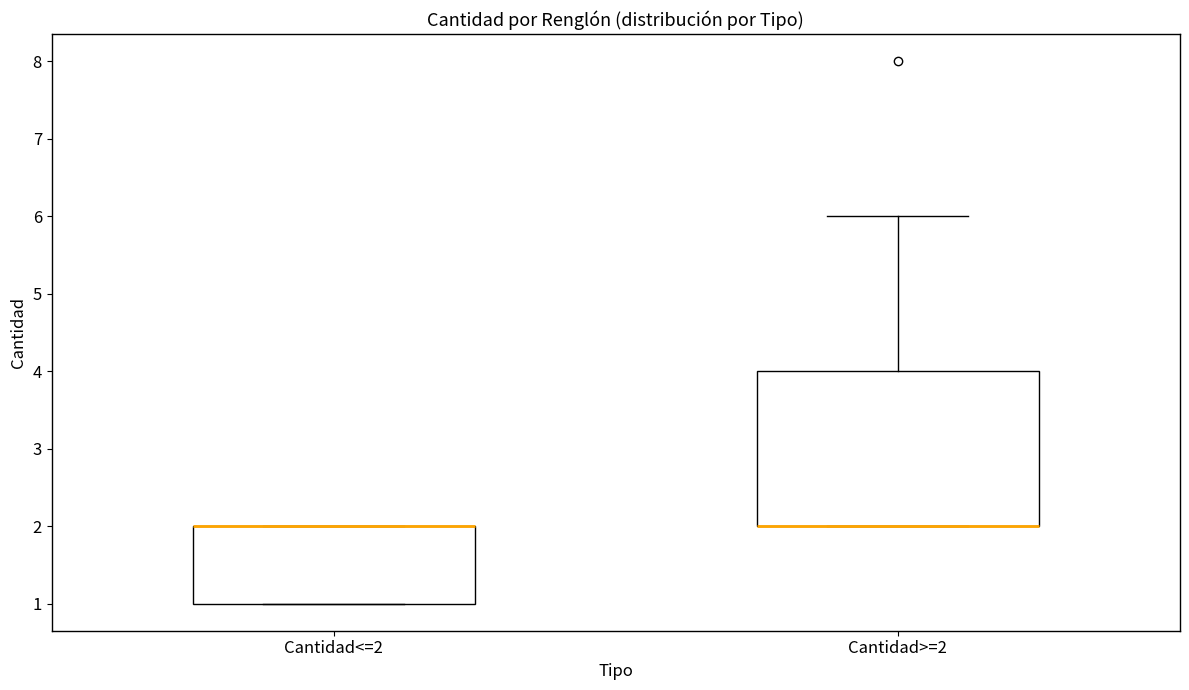

Which box is the tallest, from its lower edge to its upper edge?

Cantidad>=2